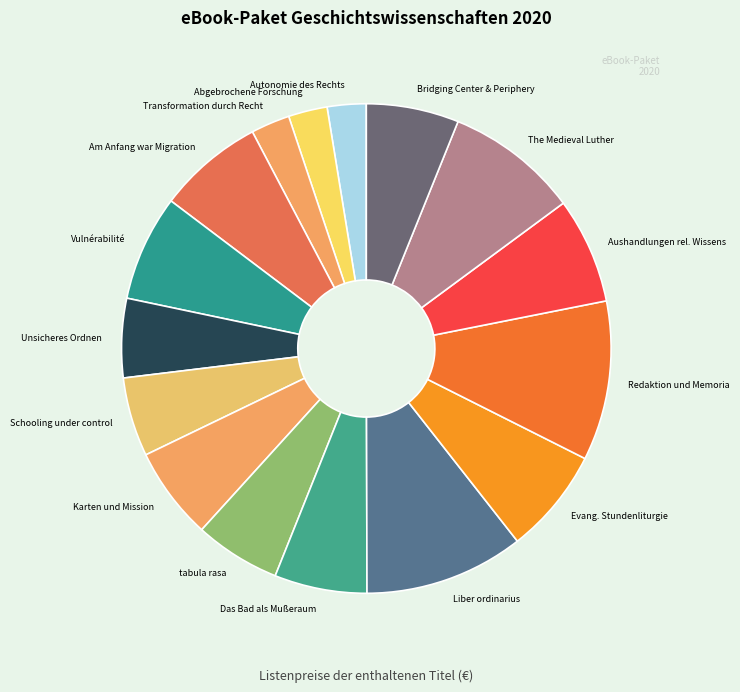

Count the number of slices in the pie.

16